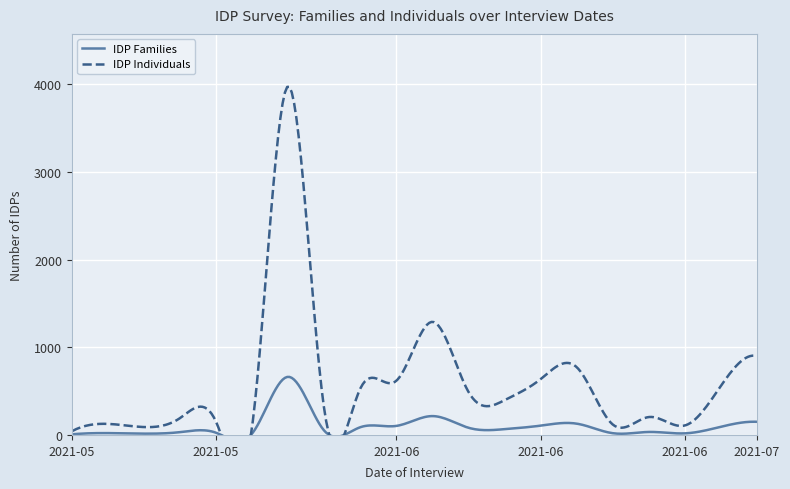

At how many categories does at least one series exceed 387?

10